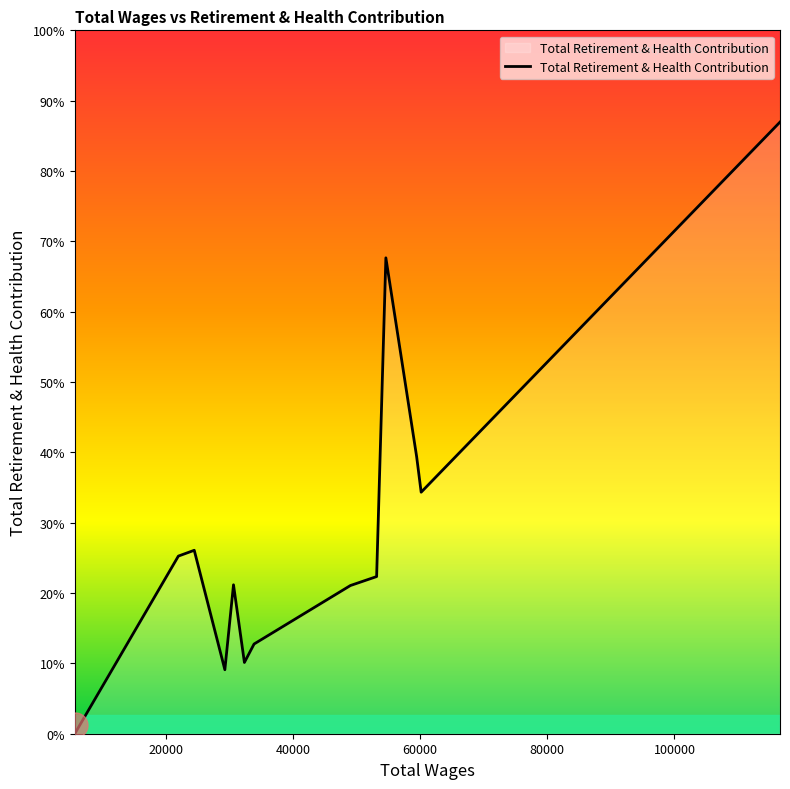

At which label does the data first exceed 6098?

20000